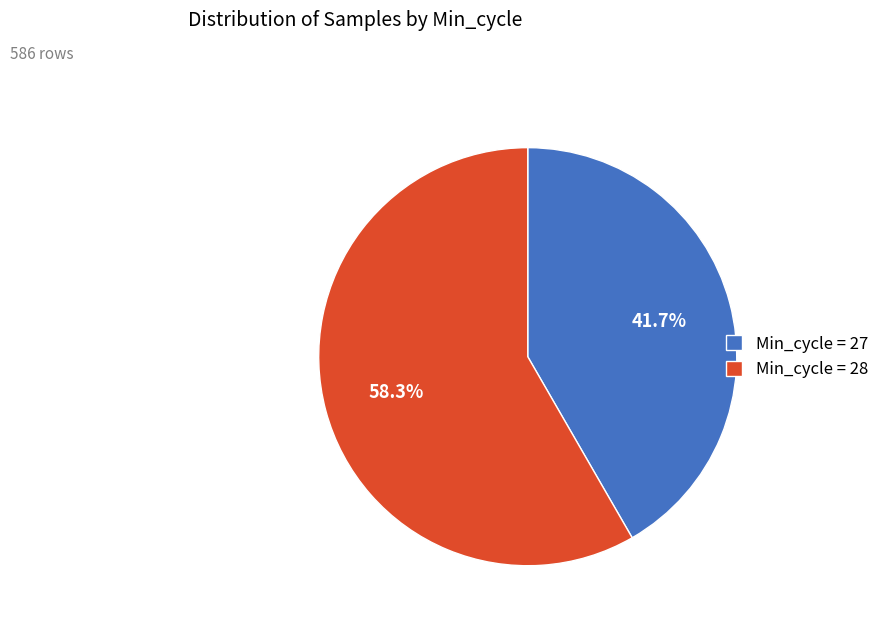

Which category has the smallest portion of the pie?

Min_cycle = 27